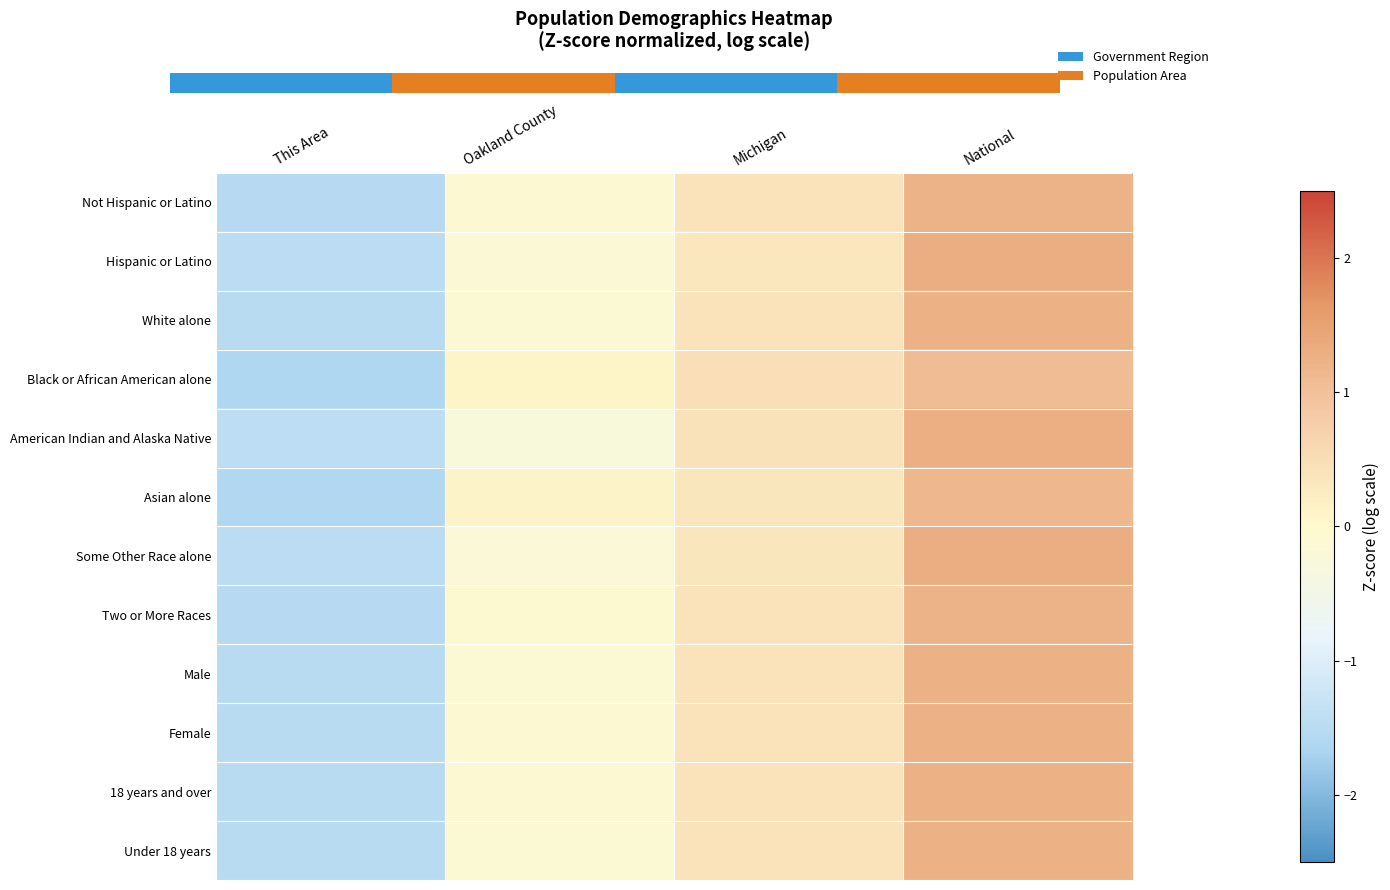

Which category has the lowest value in the American Indian and Alaska Native series?

This Area